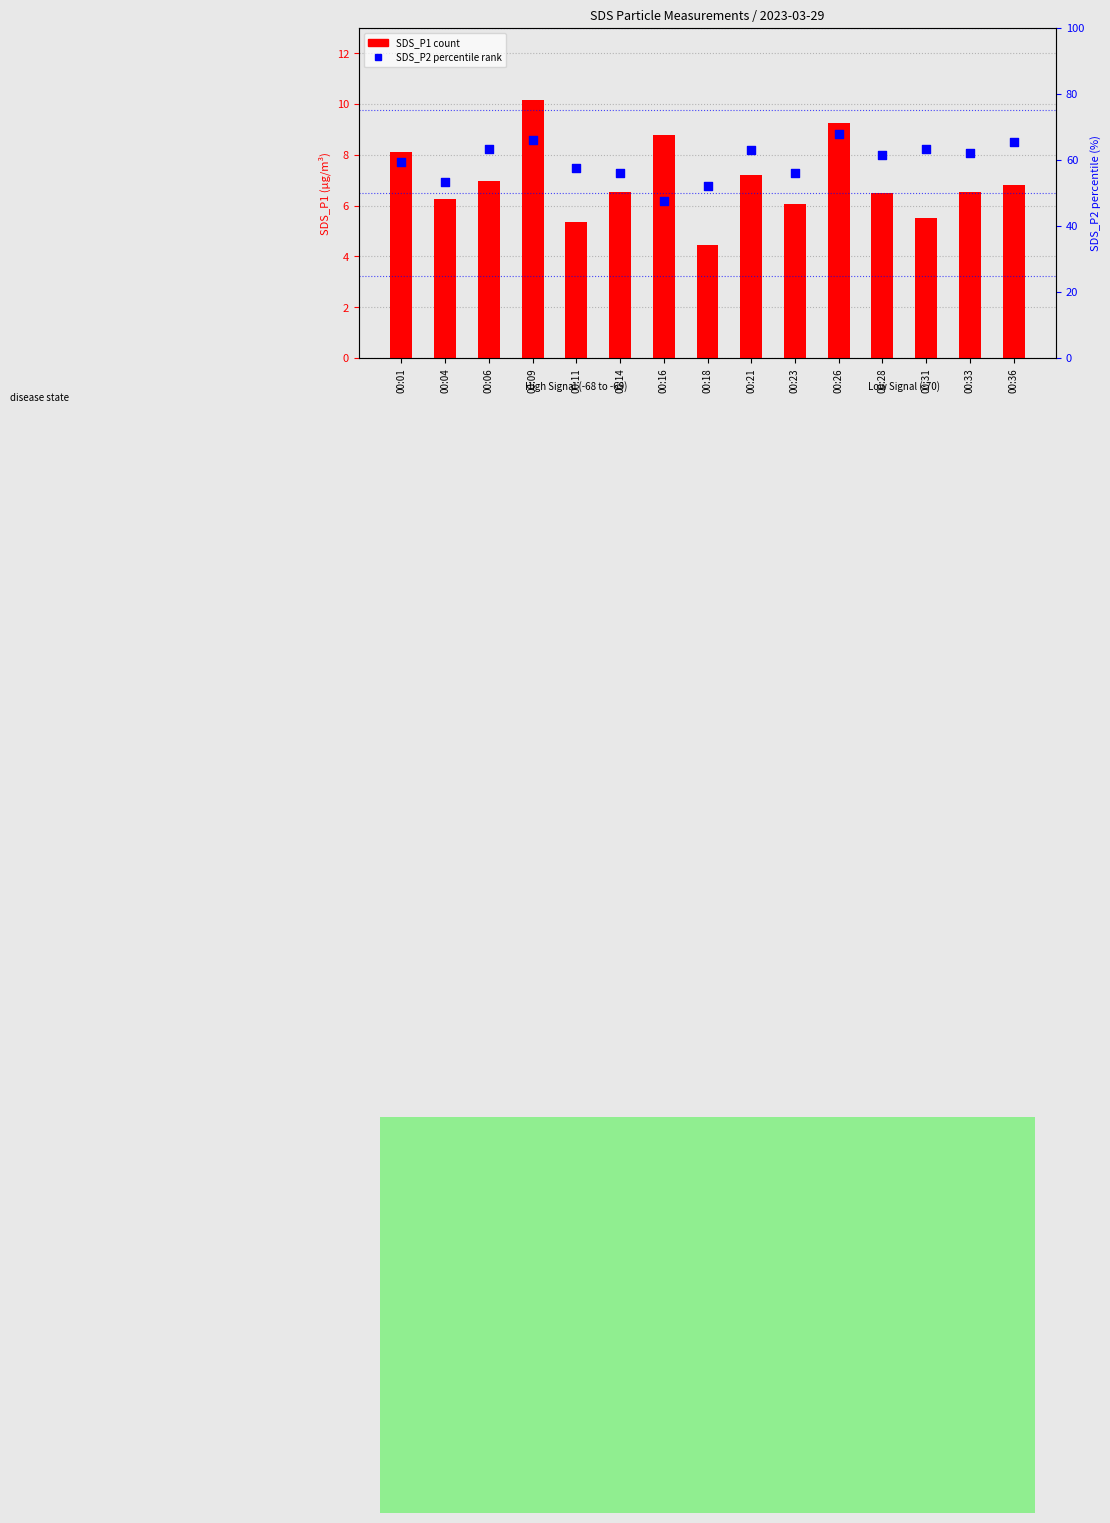

What is the total value across all series at 00:04?

59.7